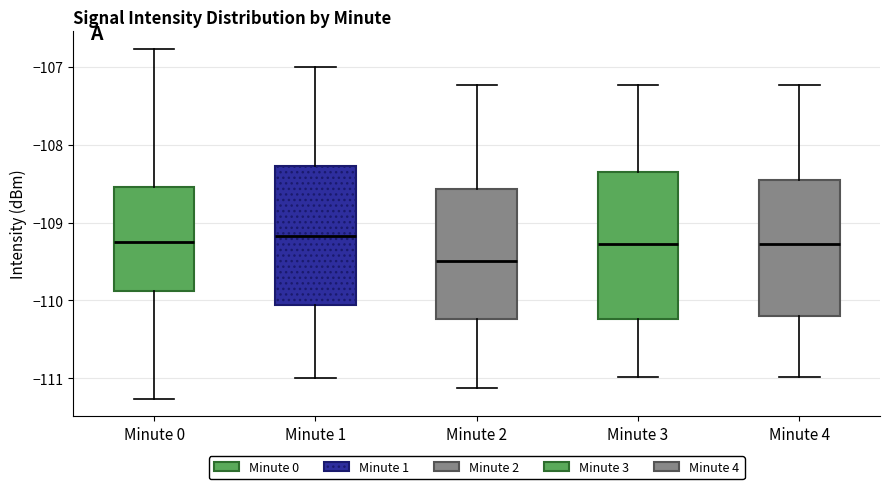

Reading left to right, read every box against the y-axis: the position of its median line, the range the box covers, and the ends of its whiskers. The values are not printed on the chart, so give them approximately, as read against the axis.

Minute 0: median -109.2, box -109.9 to -108.5, whiskers -111.3 to -106.8
Minute 1: median -109.2, box -110.1 to -108.3, whiskers -111.0 to -107.0
Minute 2: median -109.5, box -110.2 to -108.6, whiskers -111.1 to -107.2
Minute 3: median -109.3, box -110.2 to -108.4, whiskers -111.0 to -107.2
Minute 4: median -109.3, box -110.2 to -108.5, whiskers -111.0 to -107.2